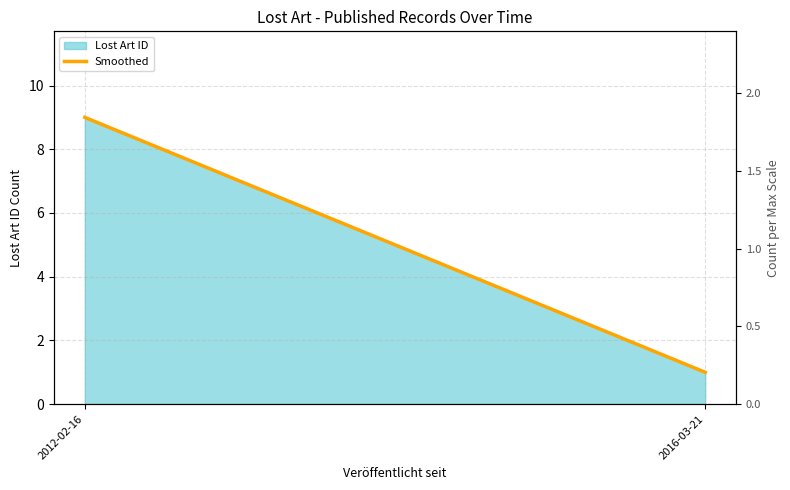

Where is the data nearest to the value 5?

2012-02-16